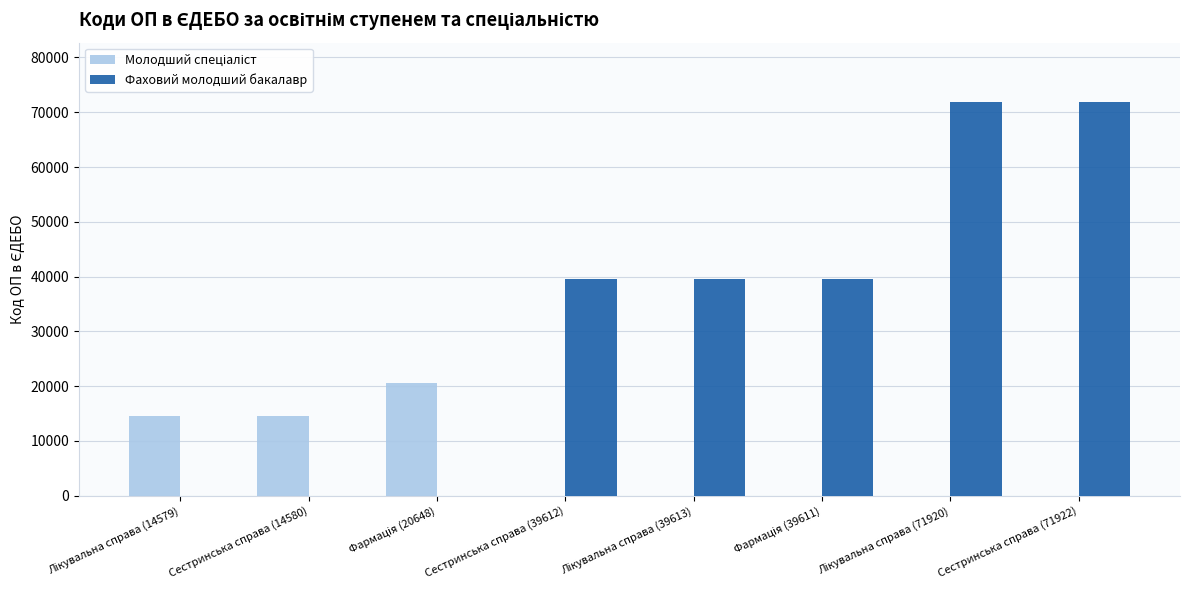

The Фаховий молодший бакалавр series shows 71922 at Сестринська справа (71922). True or false?

True